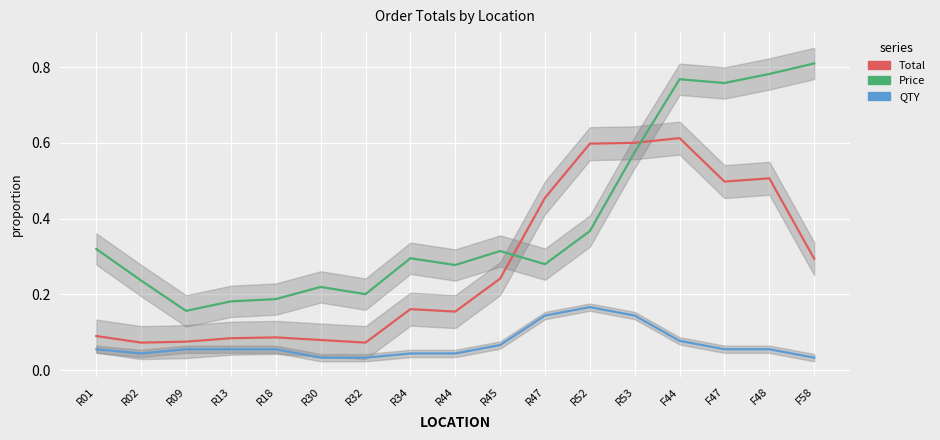

At how many categories does at least one series exceed 0?

17